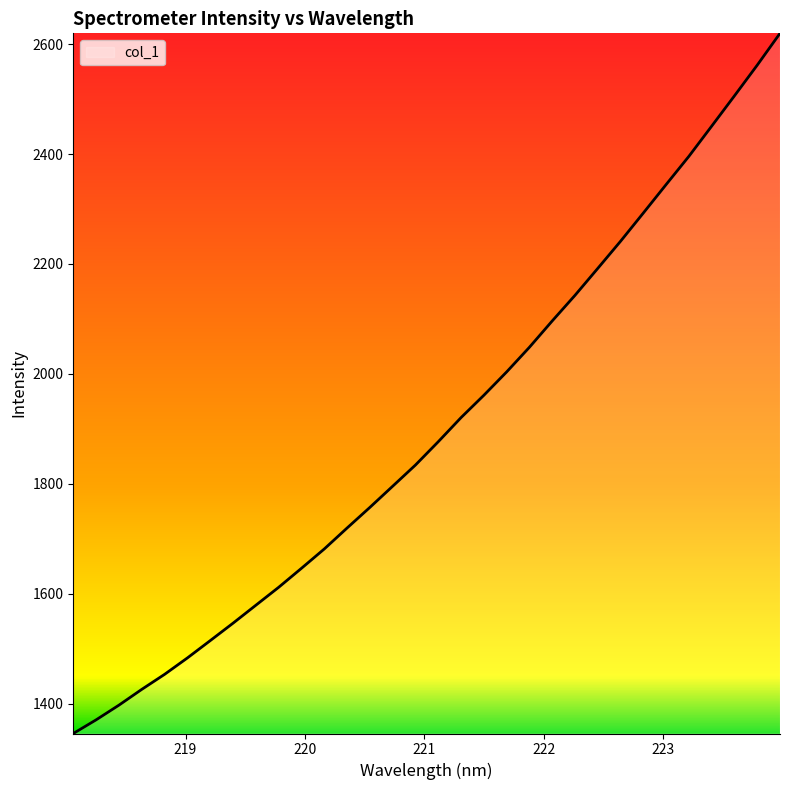

What is the smallest value displayed?

1345.7